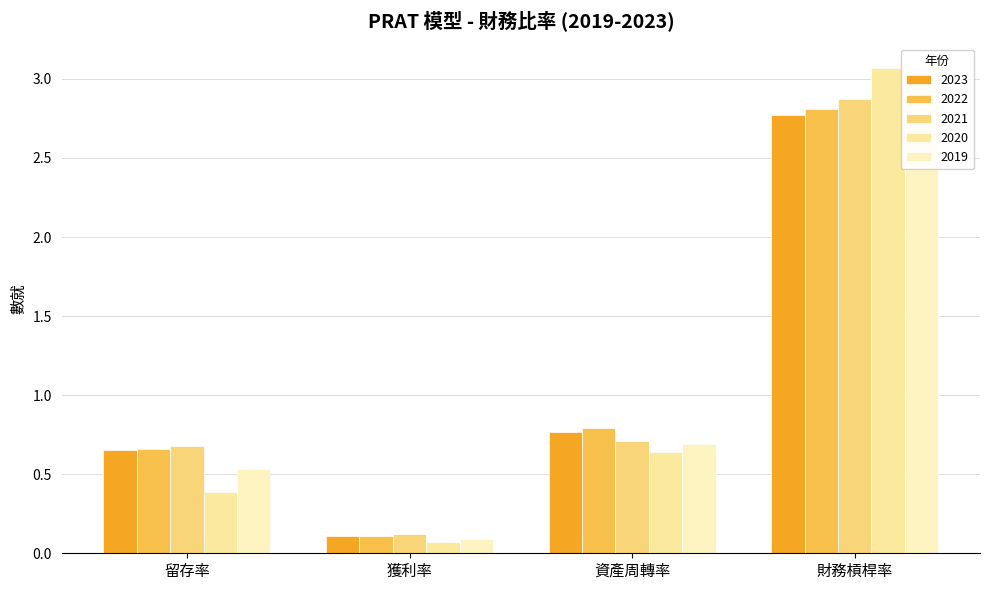

Which has a higher value, 資產周轉率 or 留存率?

資產周轉率